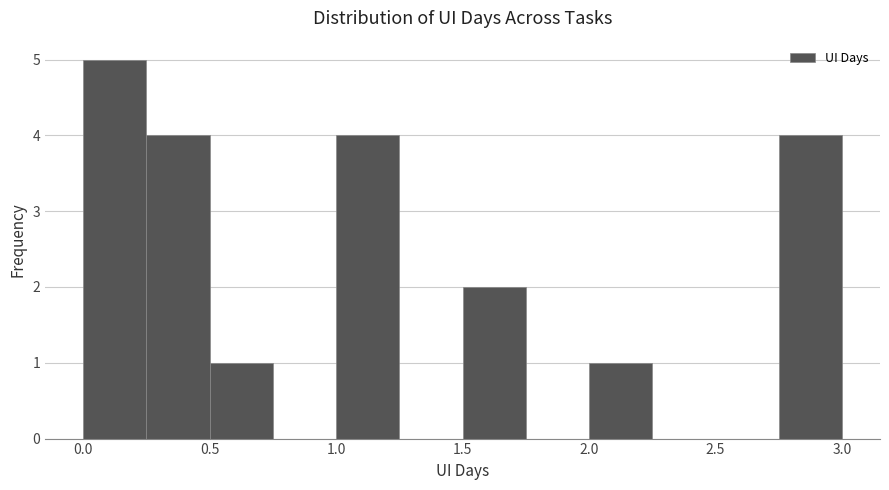

Reading left to right, transcribe this chart: for each bar, give the range it covers on the x-axis and its height. The values are not printed on the chart, so give them approximately, as read against the axis.

0.00 to 0.25: 5
0.25 to 0.50: 4
0.50 to 0.75: 1
0.75 to 1.00: 0
1.00 to 1.25: 4
1.25 to 1.50: 0
1.50 to 1.75: 2
1.75 to 2.00: 0
2.00 to 2.25: 1
2.25 to 2.50: 0
2.50 to 2.75: 0
2.75 to 3.00: 4